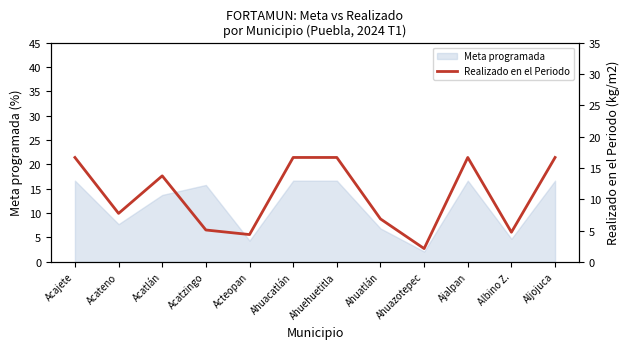

What is the label of the 9th point from the left?

Ahuazotepec